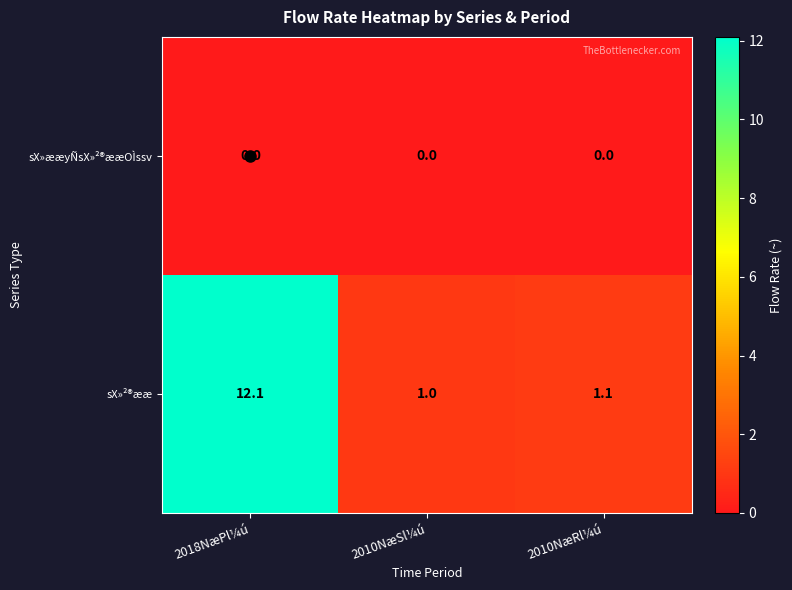

What is the greatest value displayed?

12.1